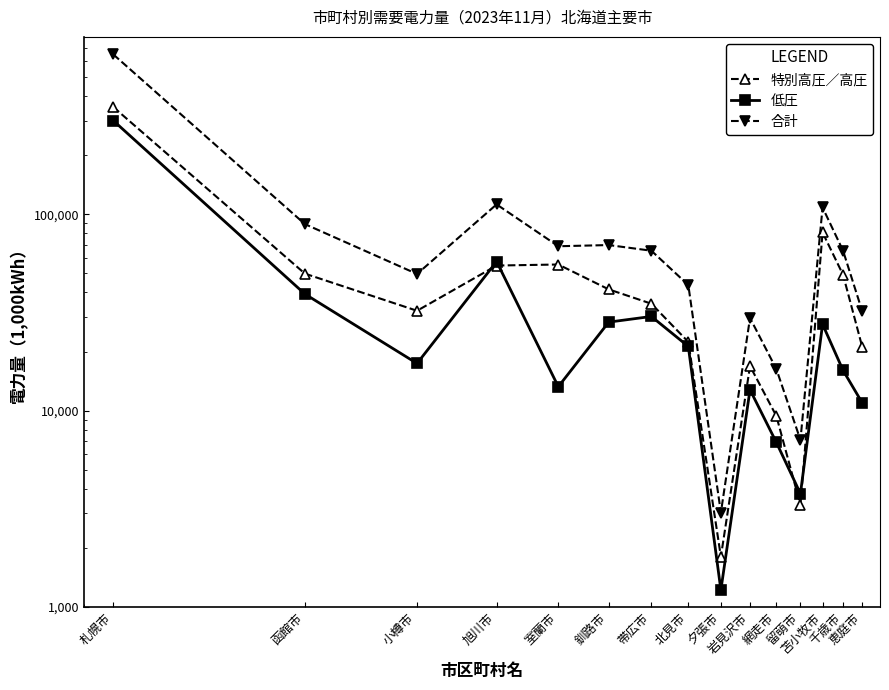

What is the maximum value for 特別高圧／高圧?

351888